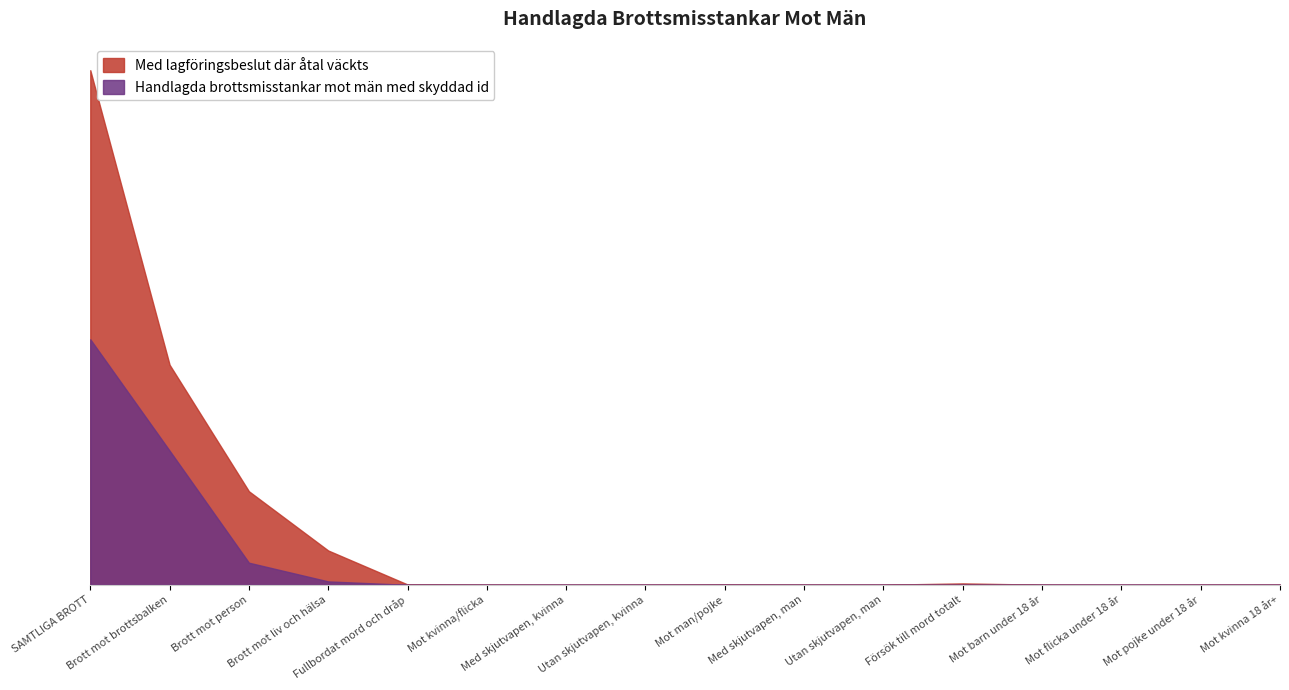

List the series in order of their peak value, lowest first.

Handlagda brottsmisstankar mot män med skyddad id, Med lagföringsbeslut där åtal väckts